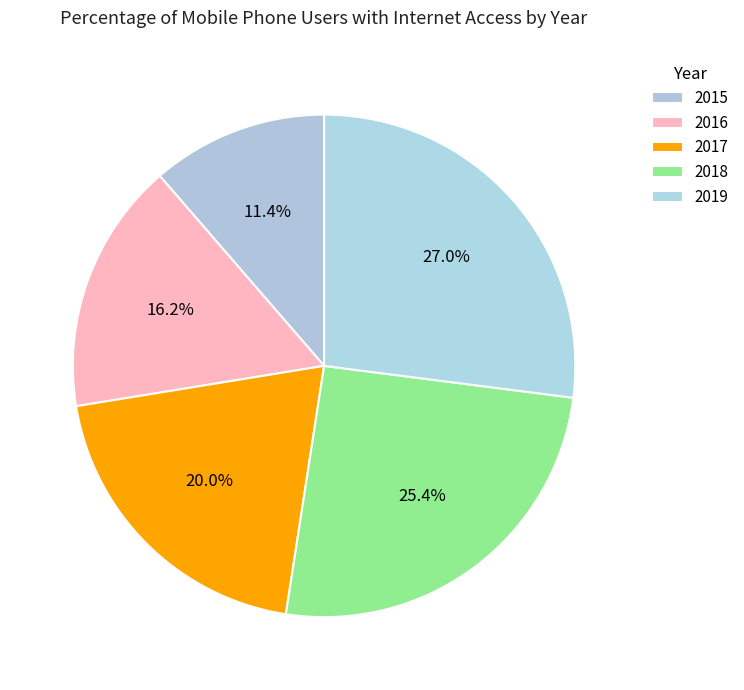

Is there a majority slice in this chart?

No